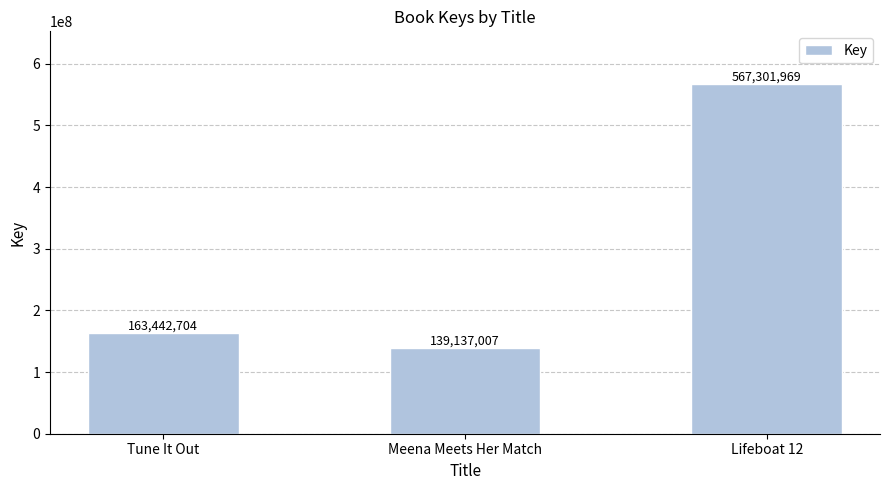

Reading right to left, what are all the values shown in this chart?

Lifeboat 12=567301969	Meena Meets Her Match=139137007	Tune It Out=163442704